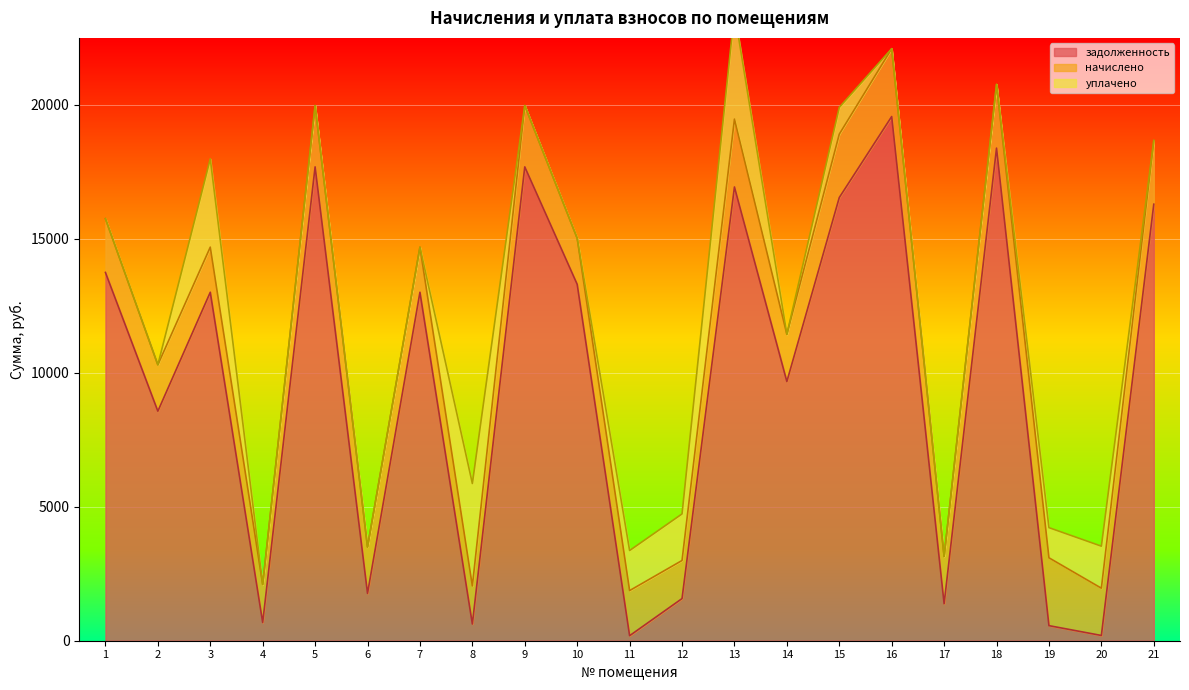

What is the maximum value for задолженность?

19569.0